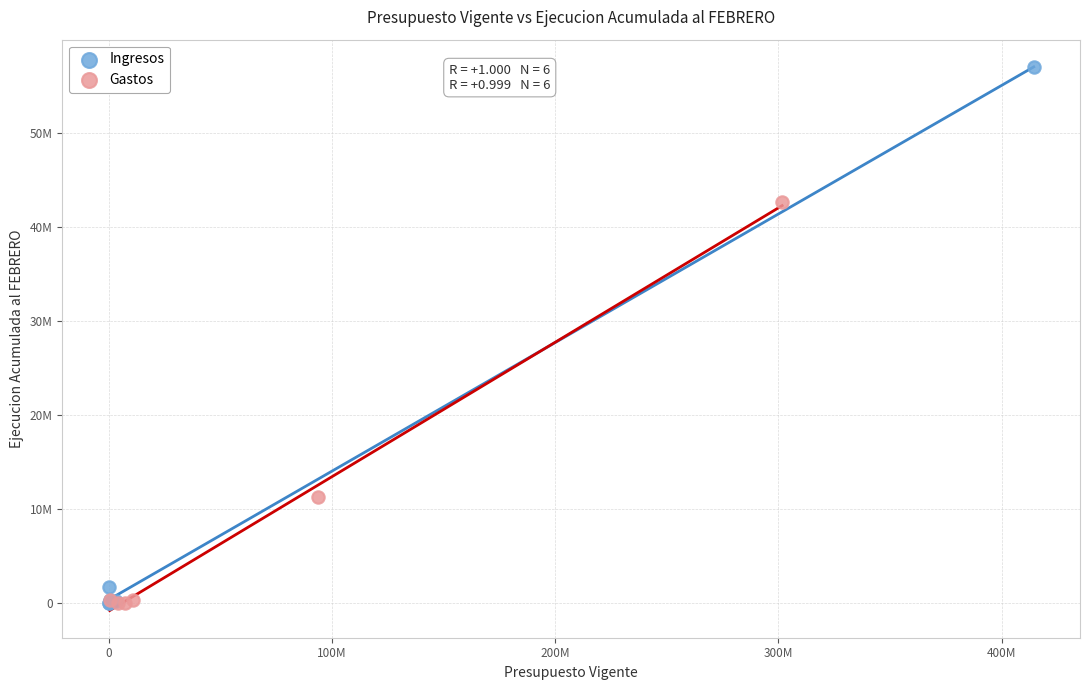

What are all the series names shown in the legend?

Ingresos, Gastos